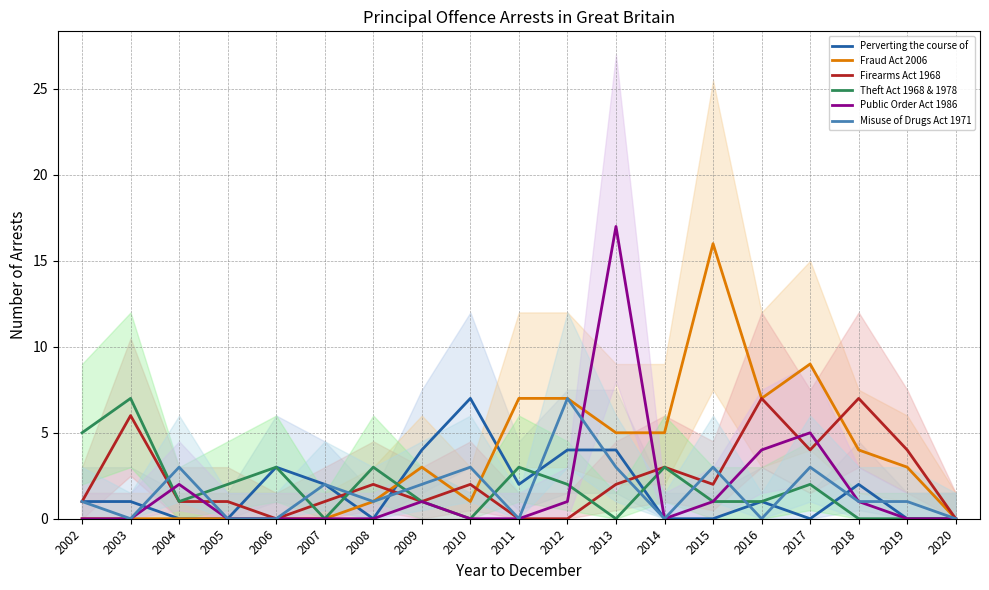

What is the value of the Perverting the cours point at the 1st from the left?

1